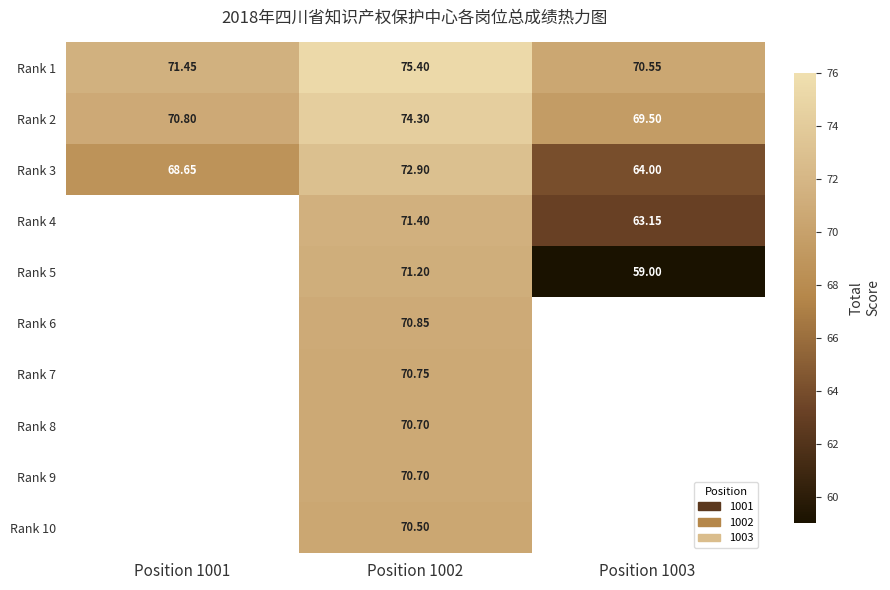

Read the Rank 1 value at Position 1003.

70.5